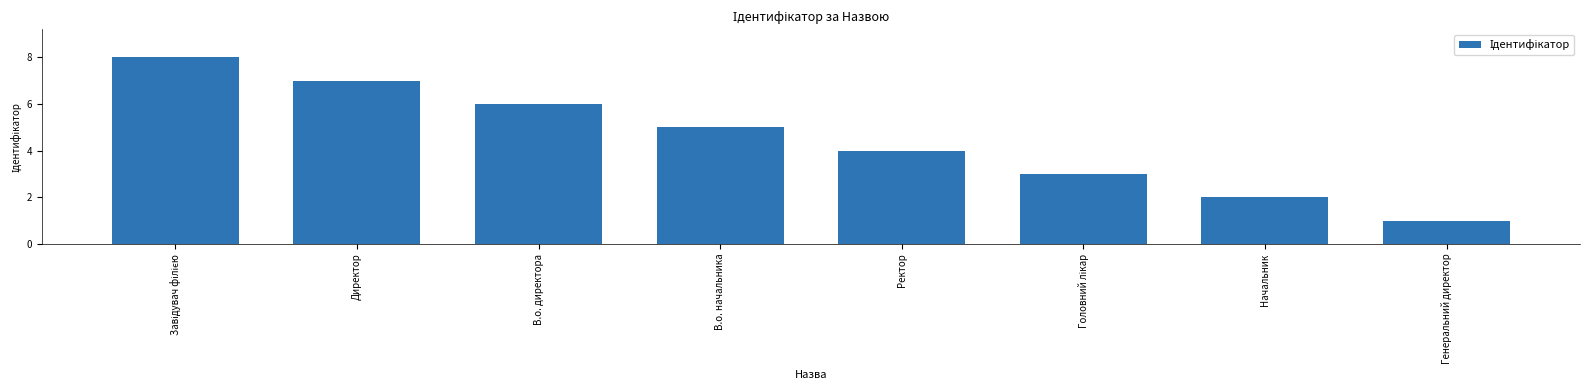

What is the difference between the second highest and minimum values?

6